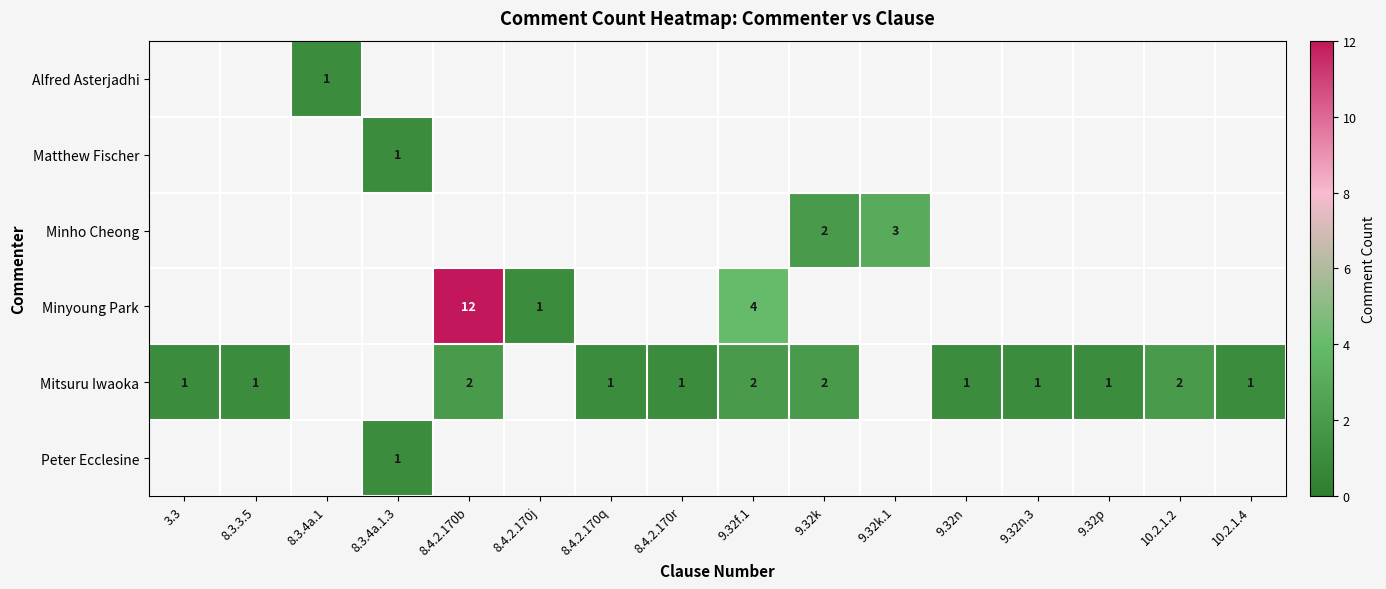

Is it true that Mitsuru Iwaoka equals 0 at 9.32n?

False